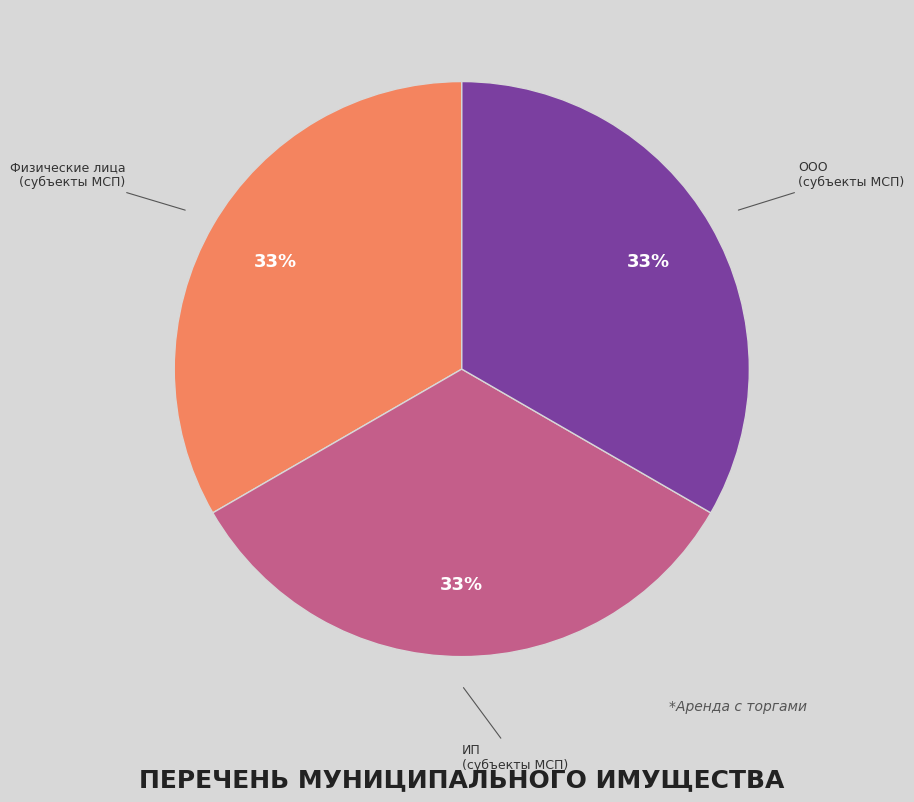

True or false: ООО (субъекты МСП) accounts for 42% of the total.

False